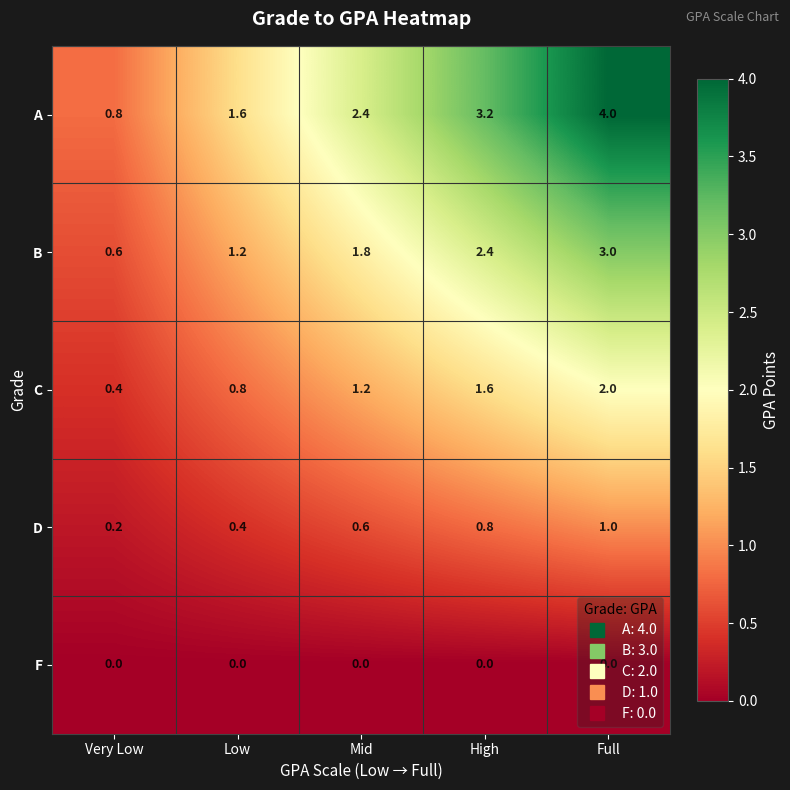

True or false: B has a value of 3.0 at Full.

True